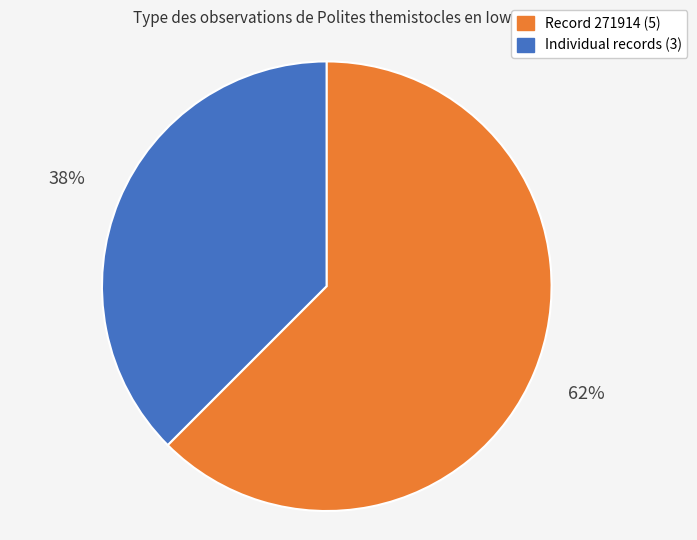

Is the sum of Record 271914 (5) and Individual records (3) greater than half?

Yes